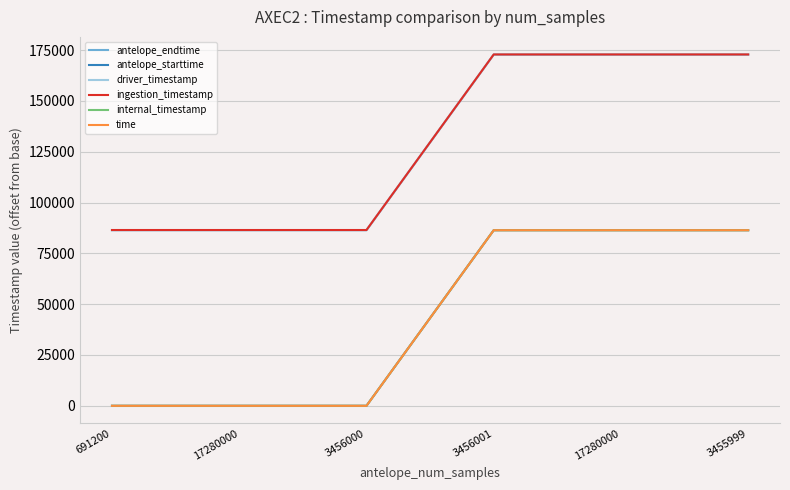

Between 3455999 and 3456000, which is larger?

3455999